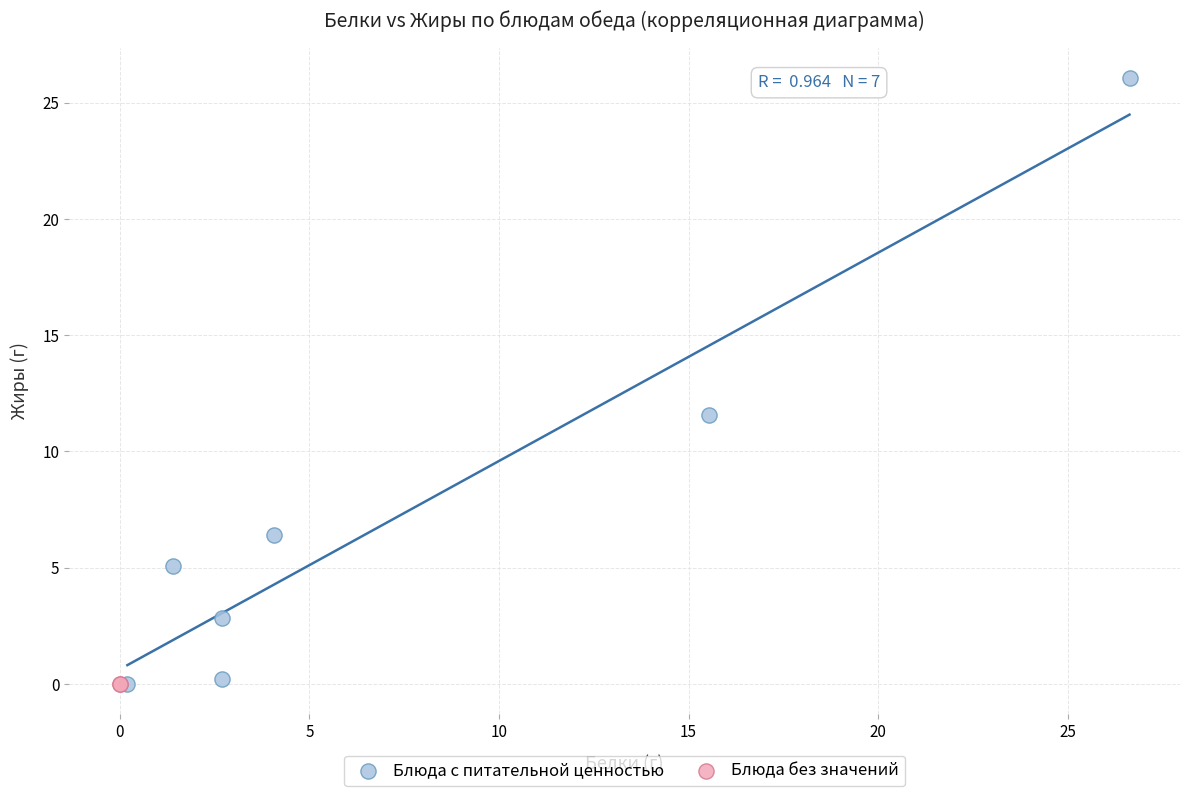

Which series reaches the maximum Y coordinate?

Блюда с питательной ценностью